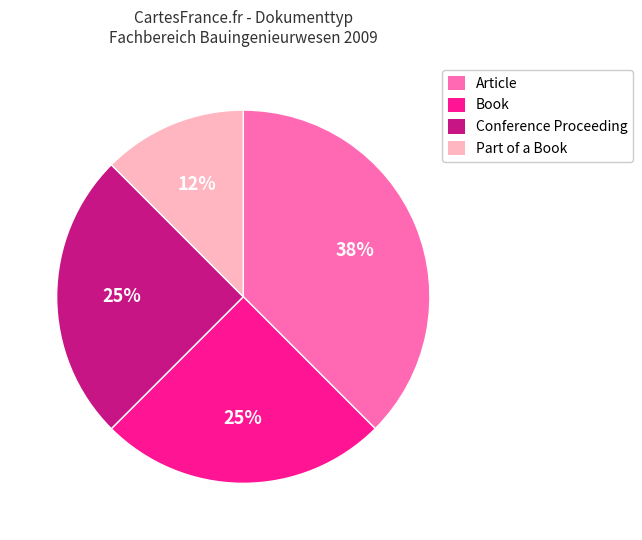

Which slice is the largest?

Article